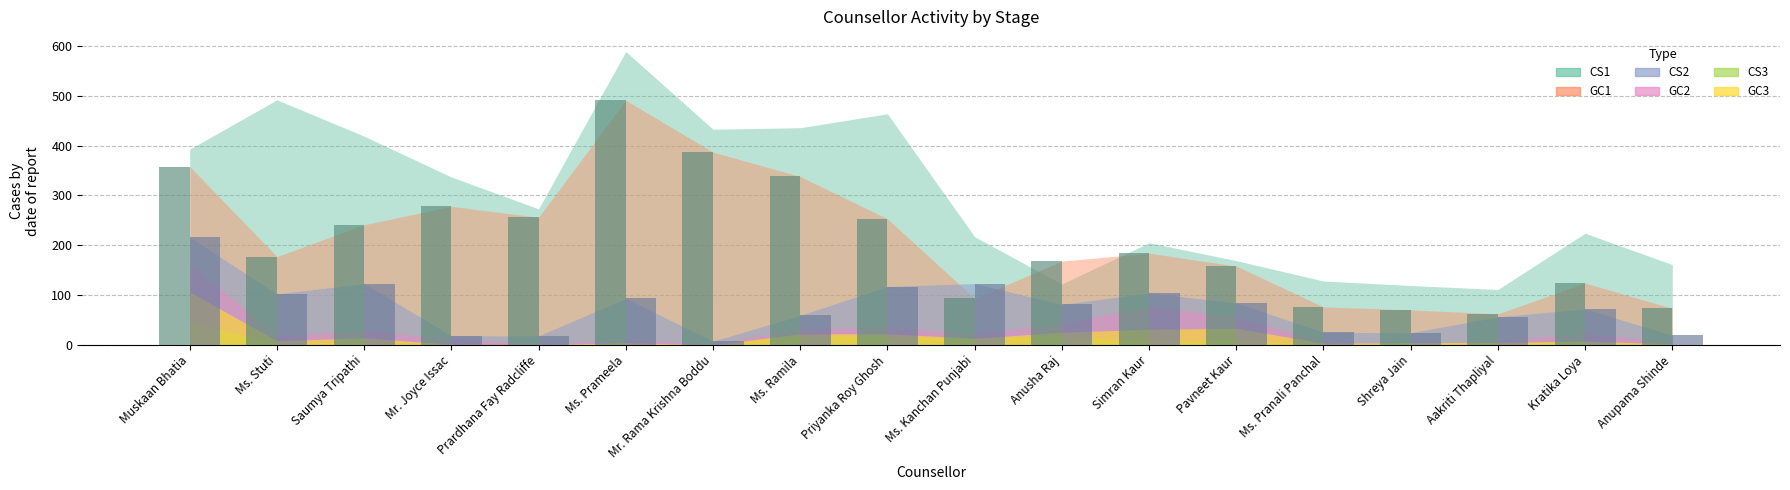

Does the chart contain stacked bars?

No